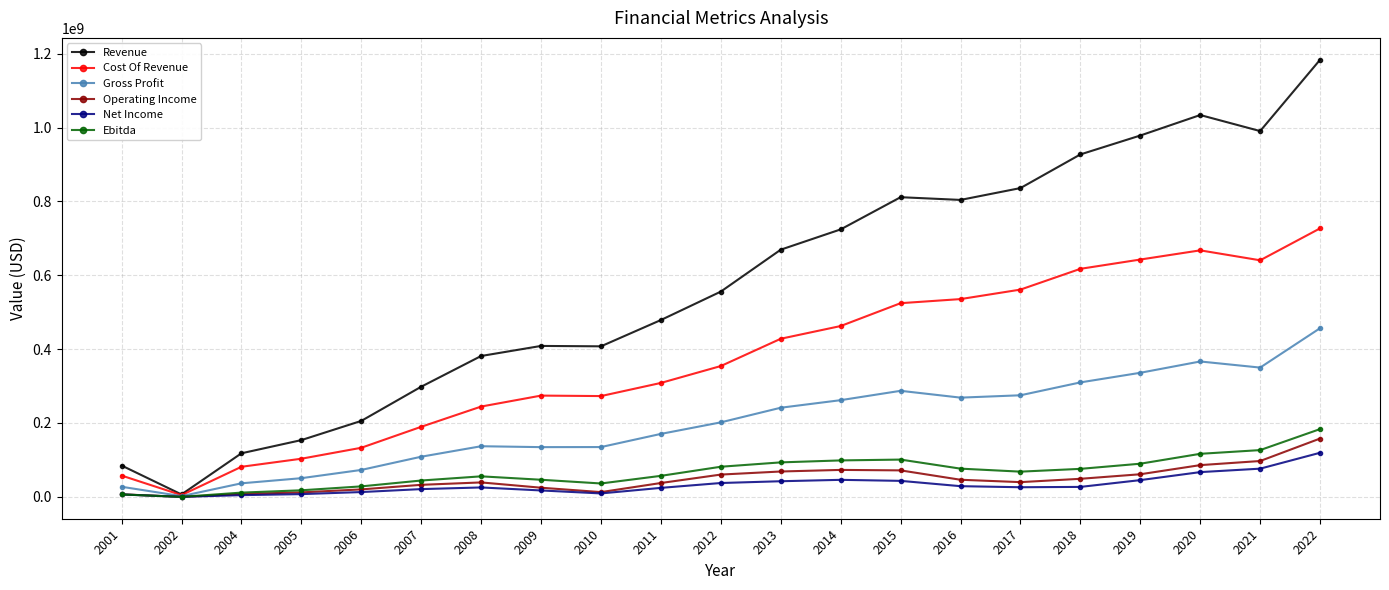

At which category does Revenue reach its first local valley?

2002